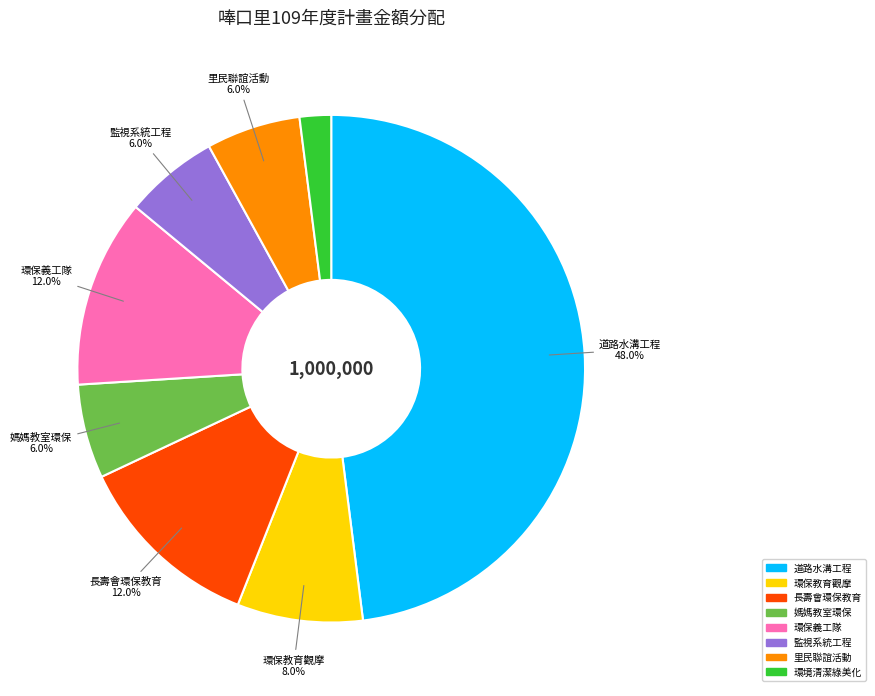

Which category has the smallest portion of the pie?

環境清潔綠美化